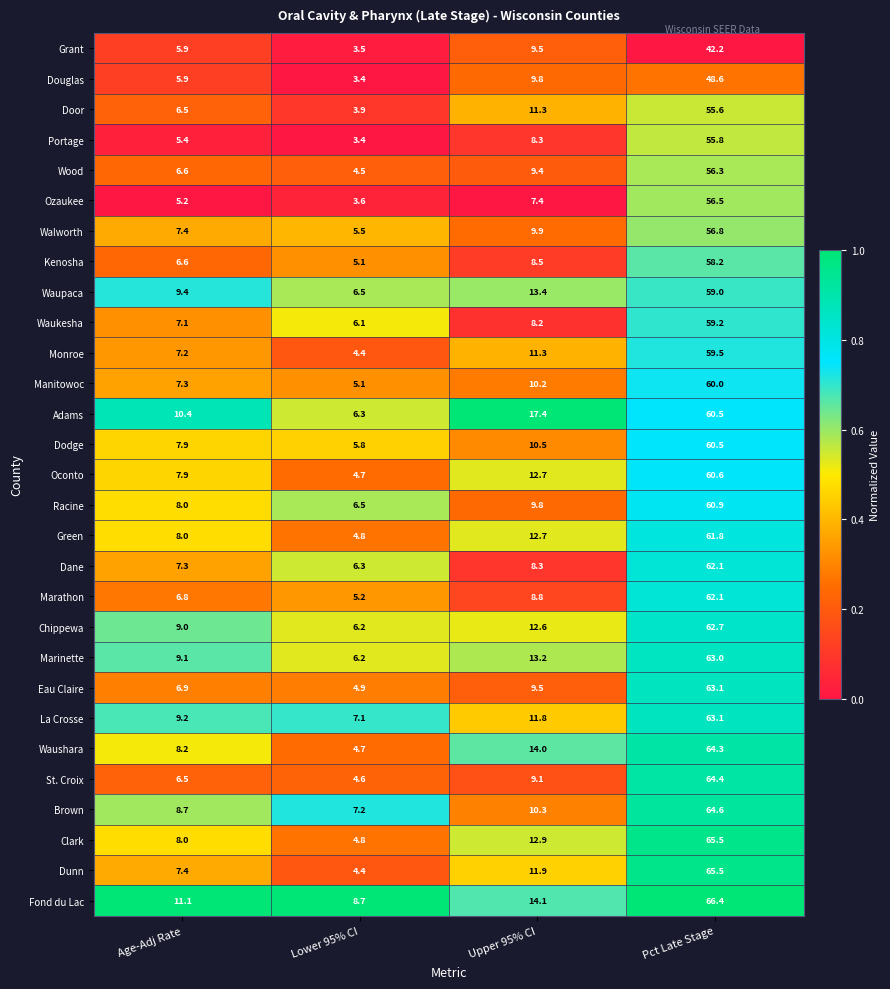

At how many categories does at least one series exceed 8?

4